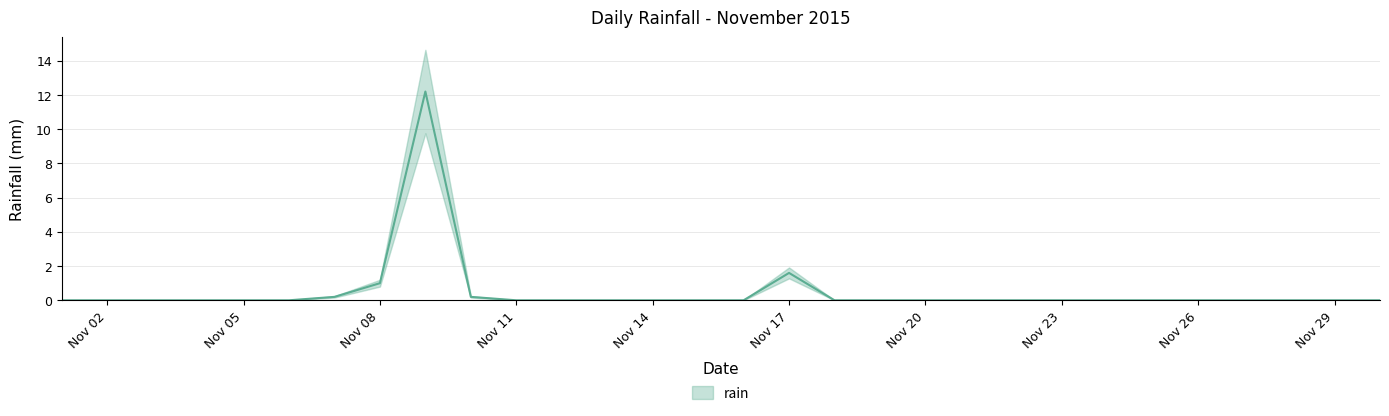

What is the sum of all values?

15.2